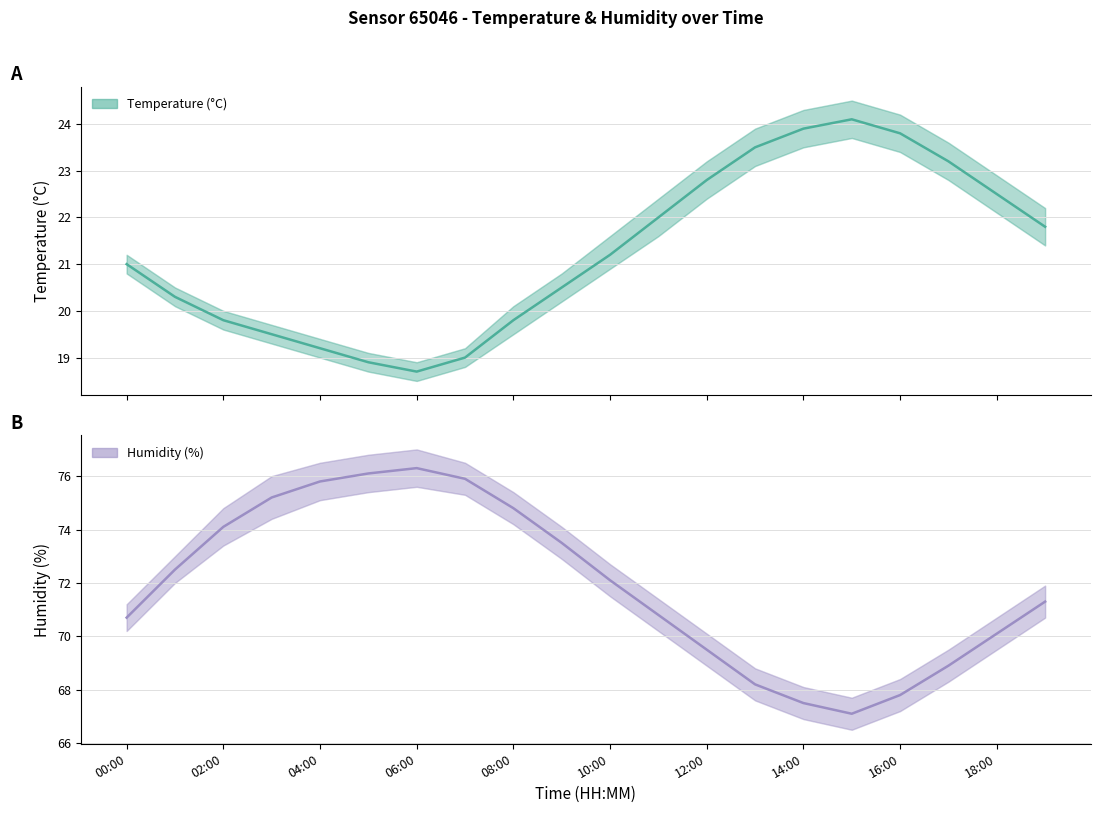

Does the chart display data point markers on the line(s)?

No